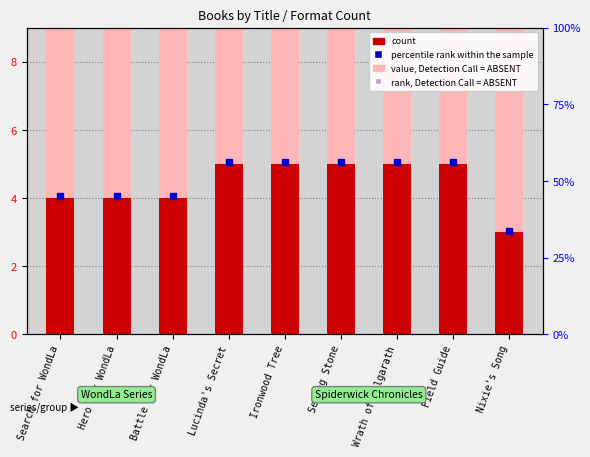

List the series in order of their overall mean, highest first.

value, Detection Call = ABSENT, count